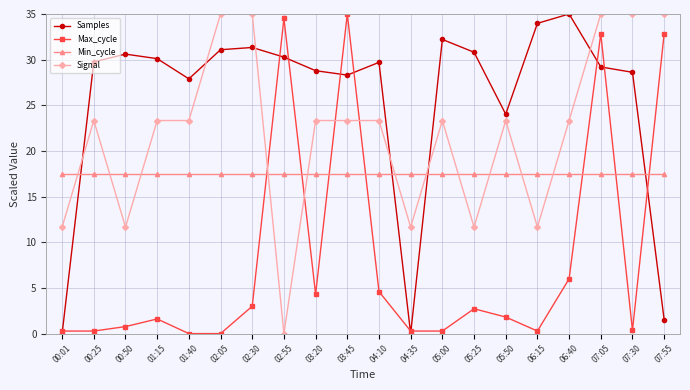

What is the value of the Samples point at the 8th from the left?

30.3